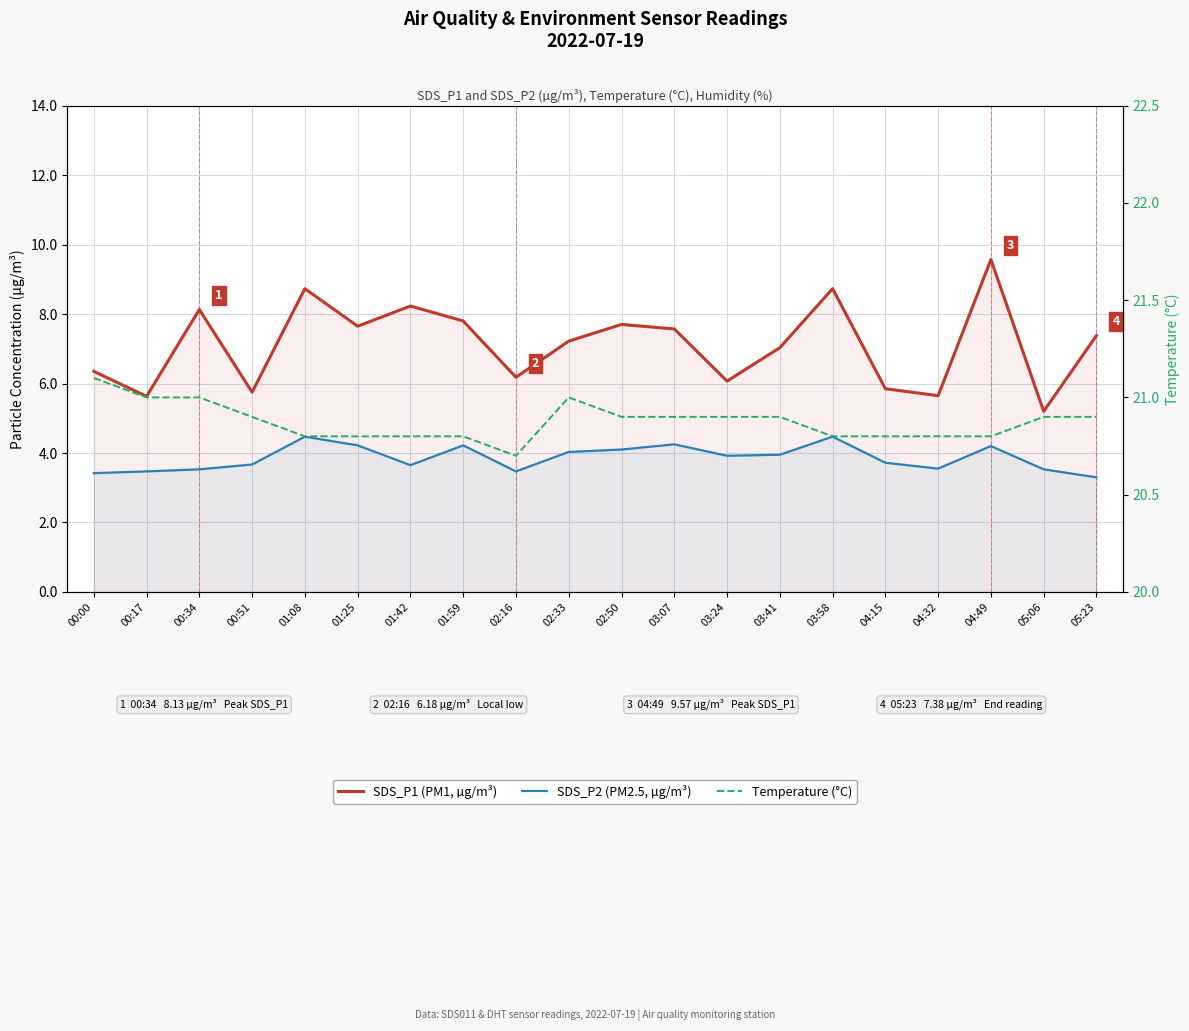

Which has a higher value, 01:59 or 03:58?

03:58